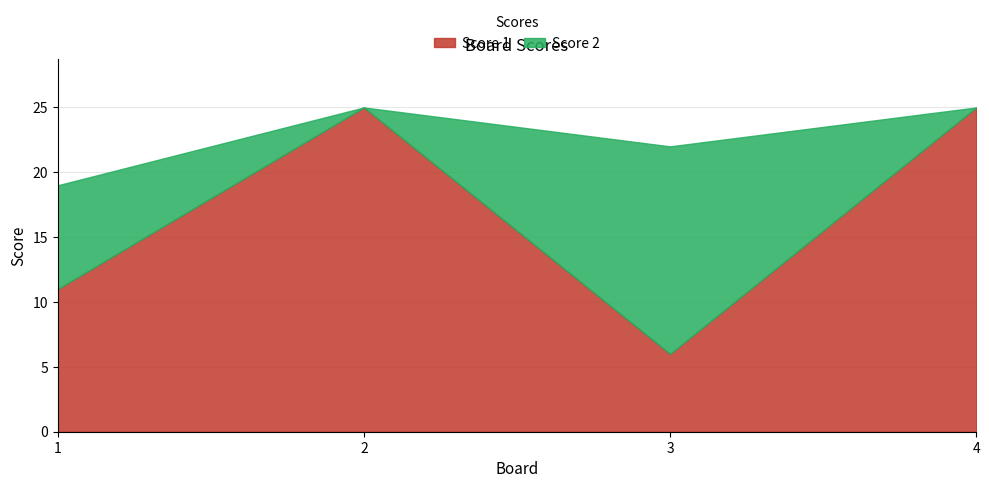

What is the highest value of the Score 2 series?

16